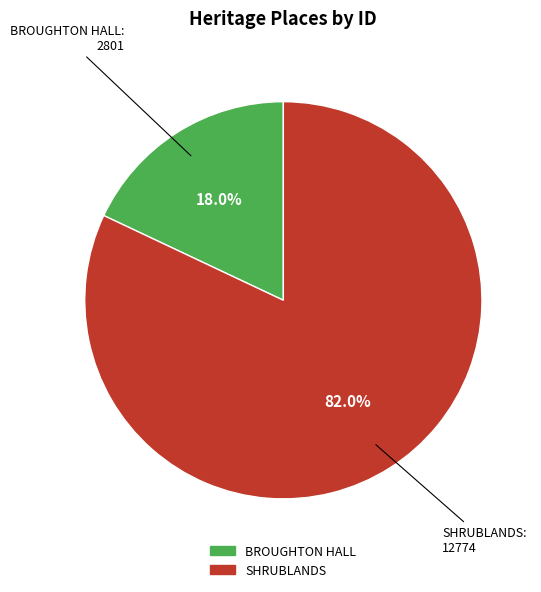

To the nearest percent, what is the average slice percentage?

50%